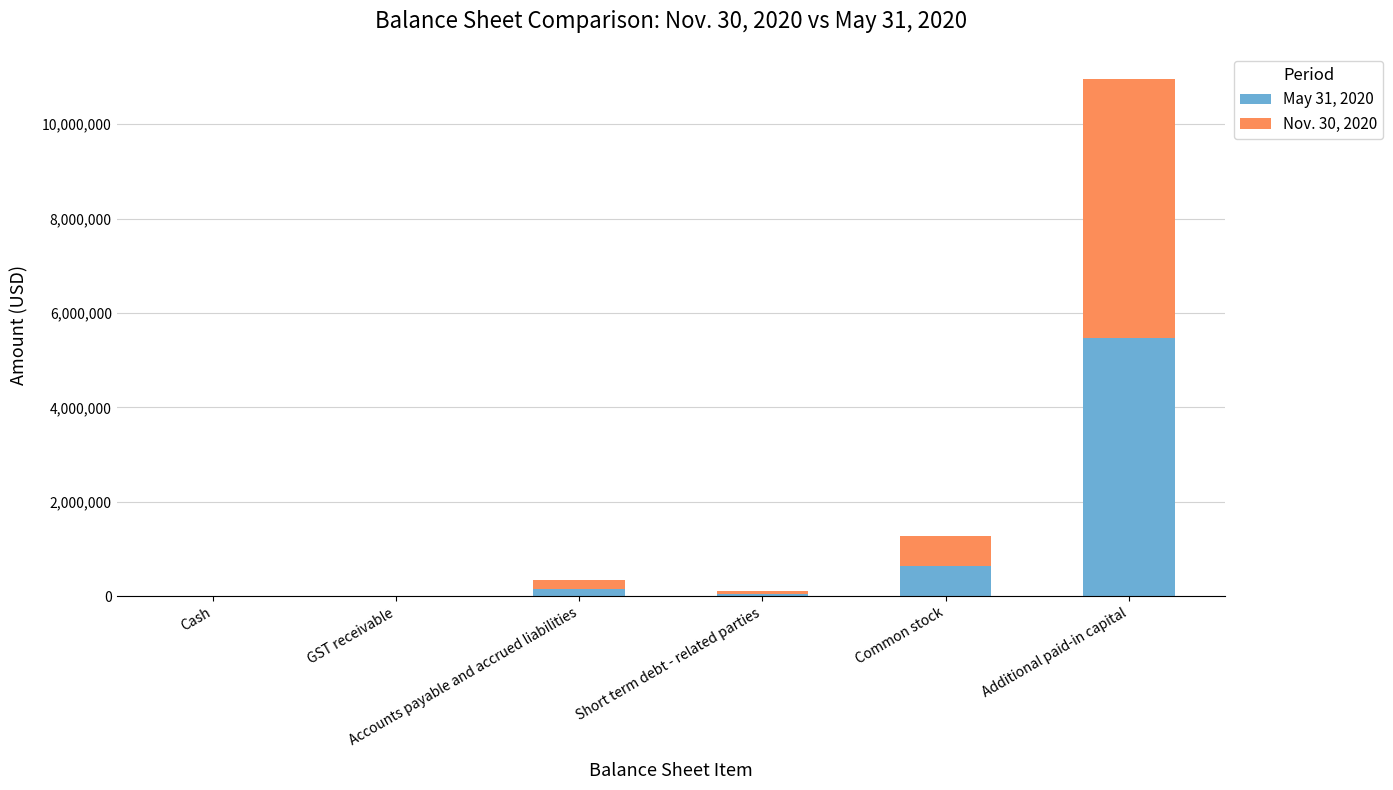

True or false: Nov. 30, 2020 has a value of 635627 at Common stock.

True